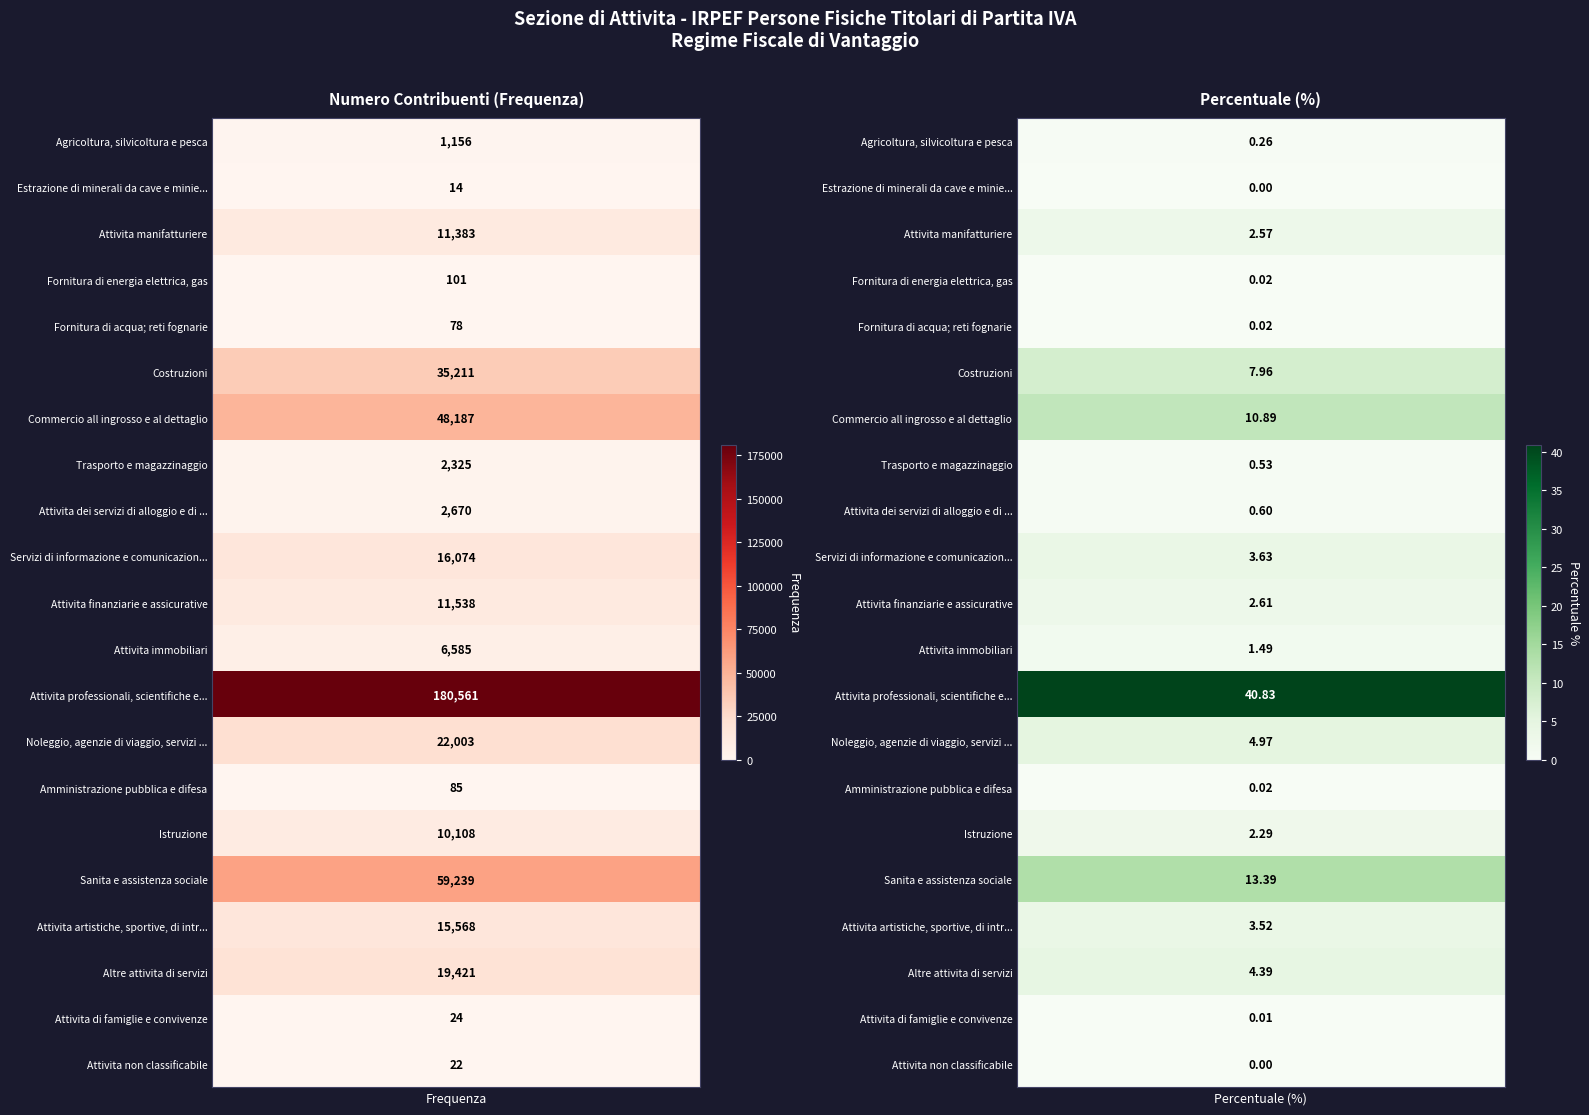

How many values in the Frequenza series are below 10108?

10